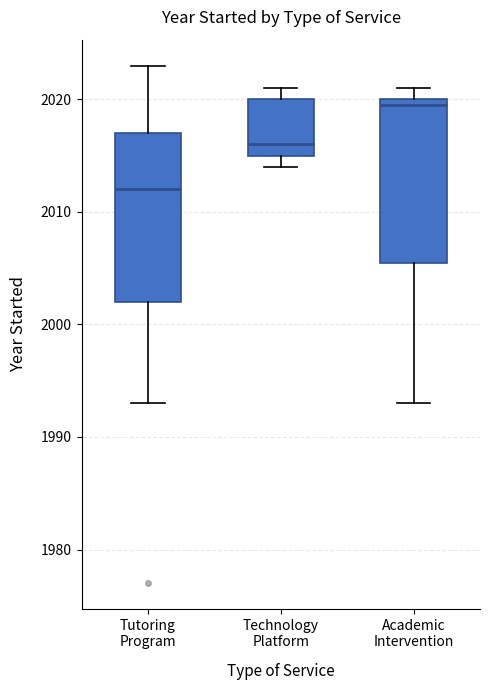

Where is the upper edge of the box for Tutoring Program on the y-axis? The values are not printed on the chart, so give them approximately, as read against the axis.

2017